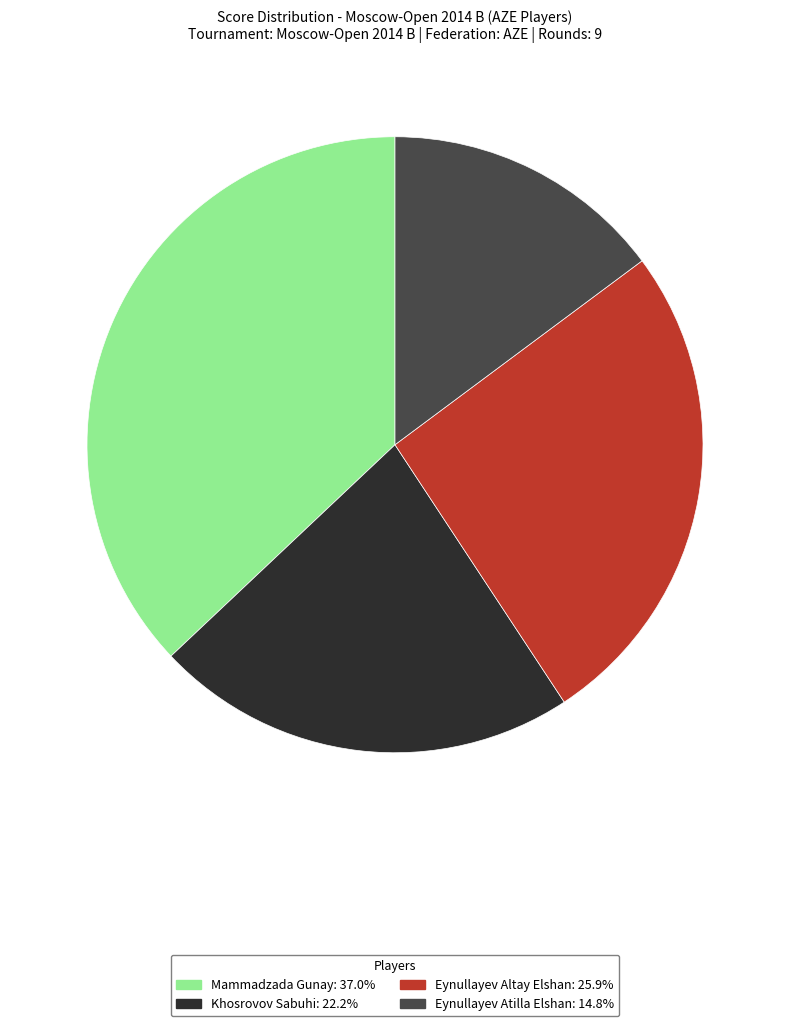

Between Khosrovov Sabuhi and Eynullayev Atilla Elshan, which is larger?

Khosrovov Sabuhi